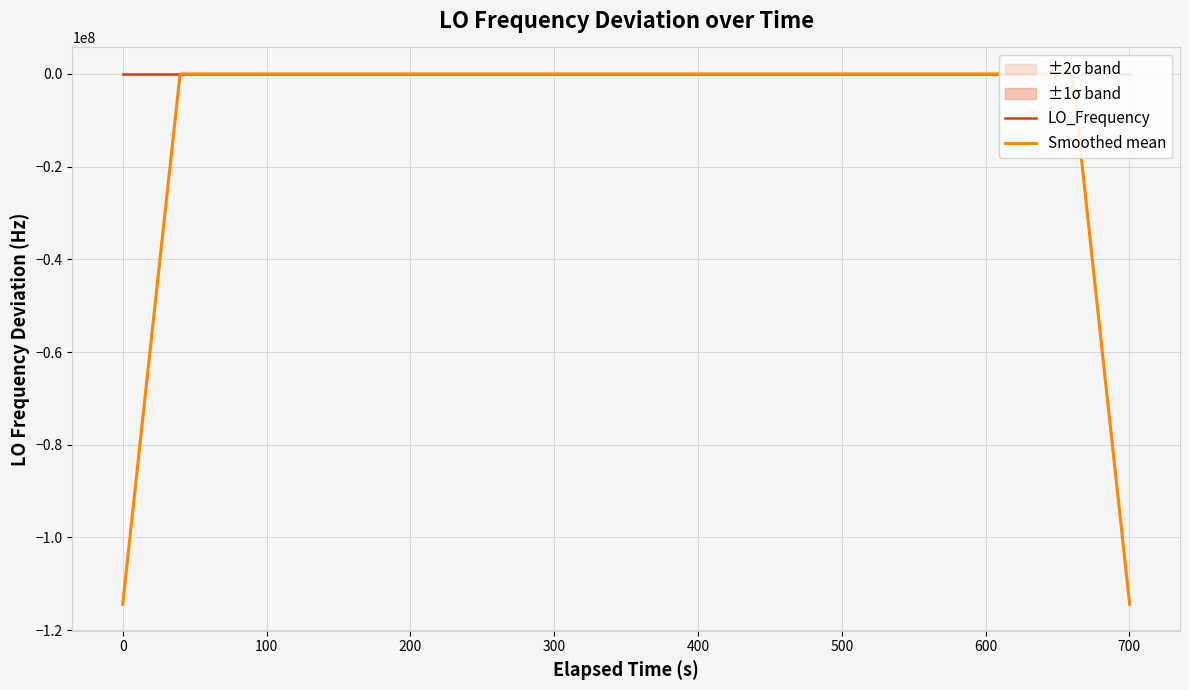

Count the number of categories in the chart.

40